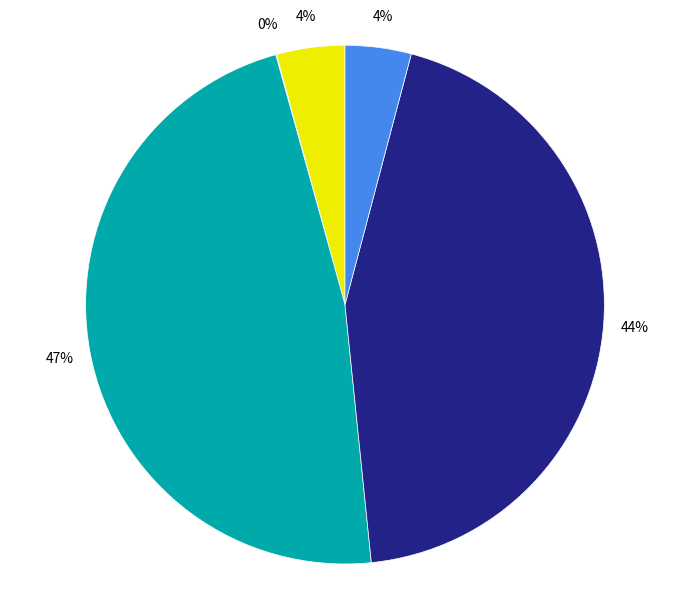

To the nearest percent, what is the difference between the largest and smallest slice percentages?

47%